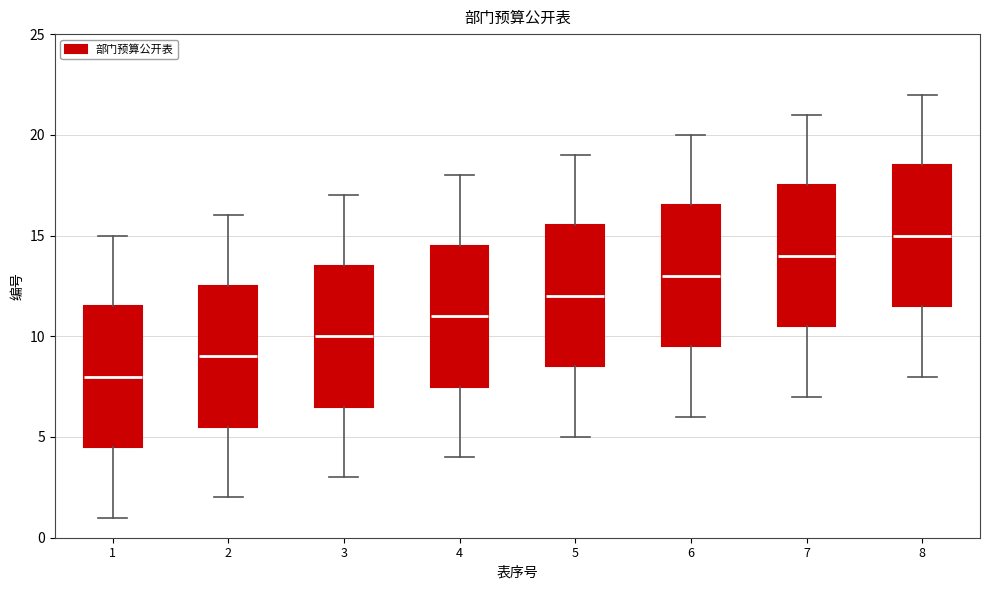

Reading left to right, read every box against the y-axis: the position of its median line, the range the box covers, and the ends of its whiskers. The values are not printed on the chart, so give them approximately, as read against the axis.

1: median 8.0, box 4.5 to 11.5, whiskers 1.0 to 15.0
2: median 9.0, box 5.5 to 12.5, whiskers 2.0 to 16.0
3: median 10.0, box 6.5 to 13.5, whiskers 3.0 to 17.0
4: median 11.0, box 7.5 to 14.5, whiskers 4.0 to 18.0
5: median 12.0, box 8.5 to 15.5, whiskers 5.0 to 19.0
6: median 13.0, box 9.5 to 16.5, whiskers 6.0 to 20.0
7: median 14.0, box 10.5 to 17.5, whiskers 7.0 to 21.0
8: median 15.0, box 11.5 to 18.5, whiskers 8.0 to 22.0